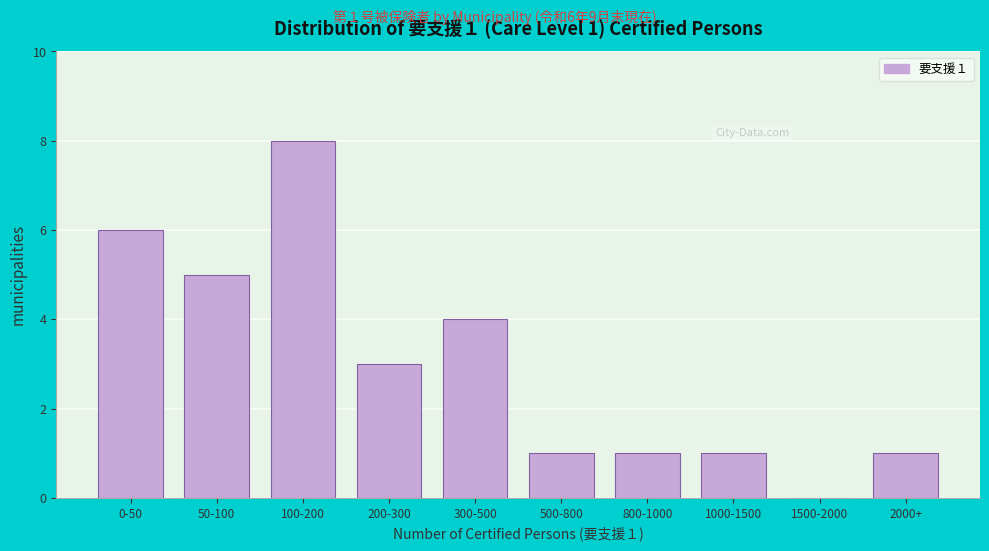

Reading left to right, list all the values displayed in this chart.

0-50=6	50-100=5	100-200=8	200-300=3	300-500=4	500-800=1	800-1000=1	1000-1500=1	1500-2000=0	2000+=1